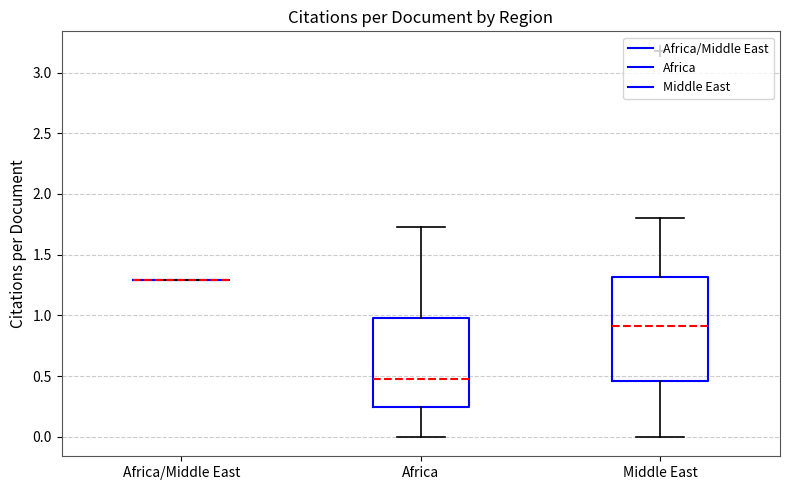

Reading left to right, transcribe this box plot: for each box, give where its median line is, the range the box spans, and where its two whiskers end, as read against the y-axis. The values are not printed on the chart, so give them approximately, as read against the axis.

Africa/Middle East: box collapsed to a line at 1.30, whiskers 1.30 to 1.30
Africa: median 0.50, box 0.25 to 1.00, whiskers 0.00 to 1.75
Middle East: median 0.90, box 0.45 to 1.30, whiskers 0.00 to 1.80